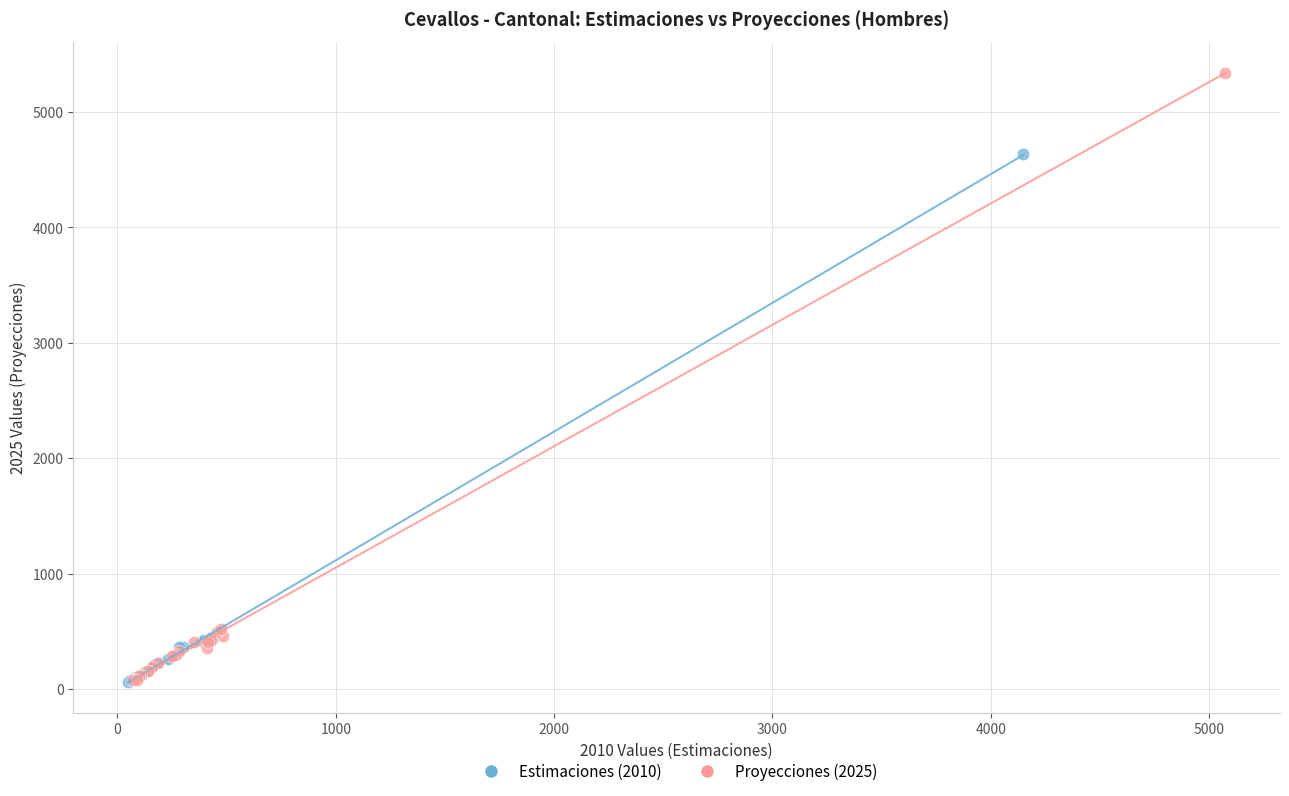

Which series reaches the maximum Y coordinate?

Proyecciones (2025)